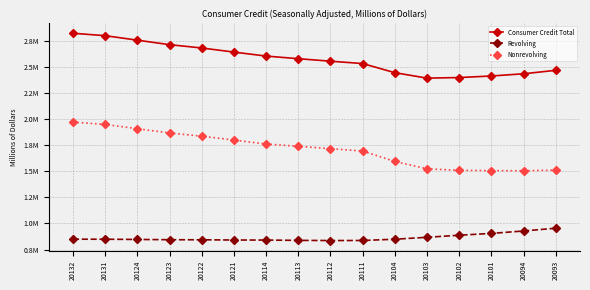

What are all the series names shown in the legend?

Consumer Credit Total, Revolving, Nonrevolving